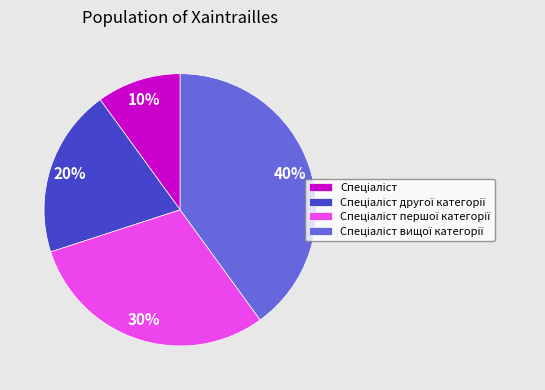

To the nearest percent, what is the difference between the largest and smallest slice percentages?

30%